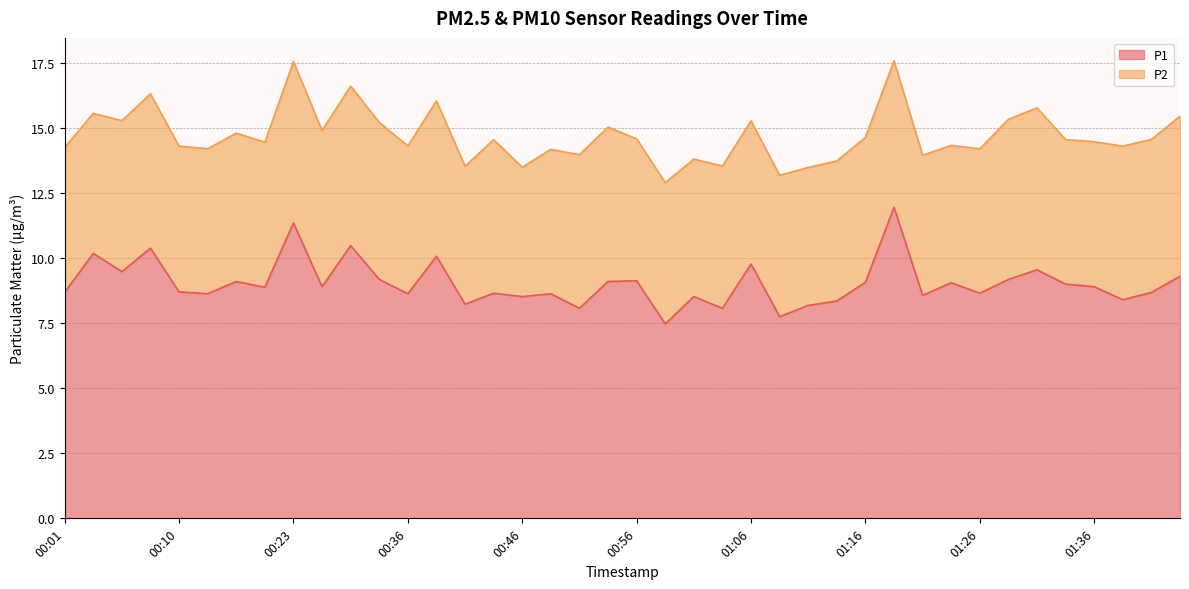

The P1 series shows 9.1 at 01:16. True or false?

True